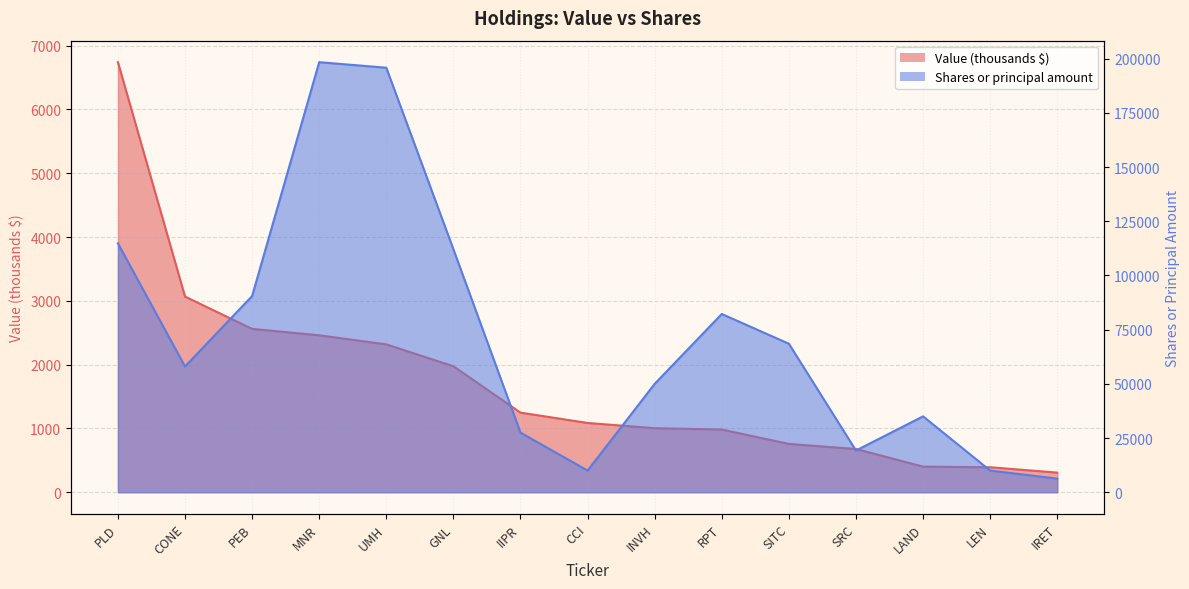

Reading right to left, what are all the values shown in this chart?

Shares or principal amount: IRET=6281	LEN=10000	LAND=35000	SRC=19240	SITC=68500	RPT=82220	INVH=50000	CCI=10000	IIPR=27500	GNL=112082	UMH=195796	MNR=198358	PEB=90480	CONE=58000	PLD=114807
Value: IRET=308	LEN=392	LAND=402	SRC=678	SITC=758	RPT=983	INVH=1004	CCI=1086	IIPR=1248	GNL=1975	UMH=2318	MNR=2460	PEB=2561	CONE=3067	PLD=6741